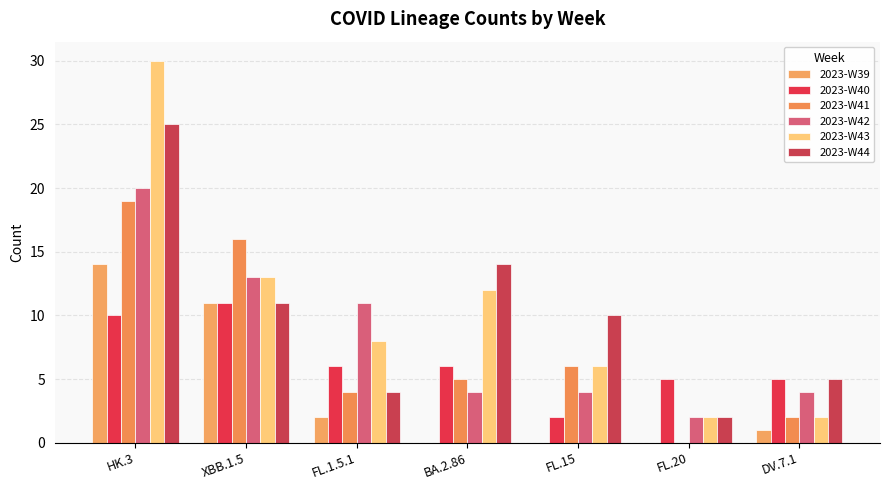

What is the total value across all series at BA.2.86?

41